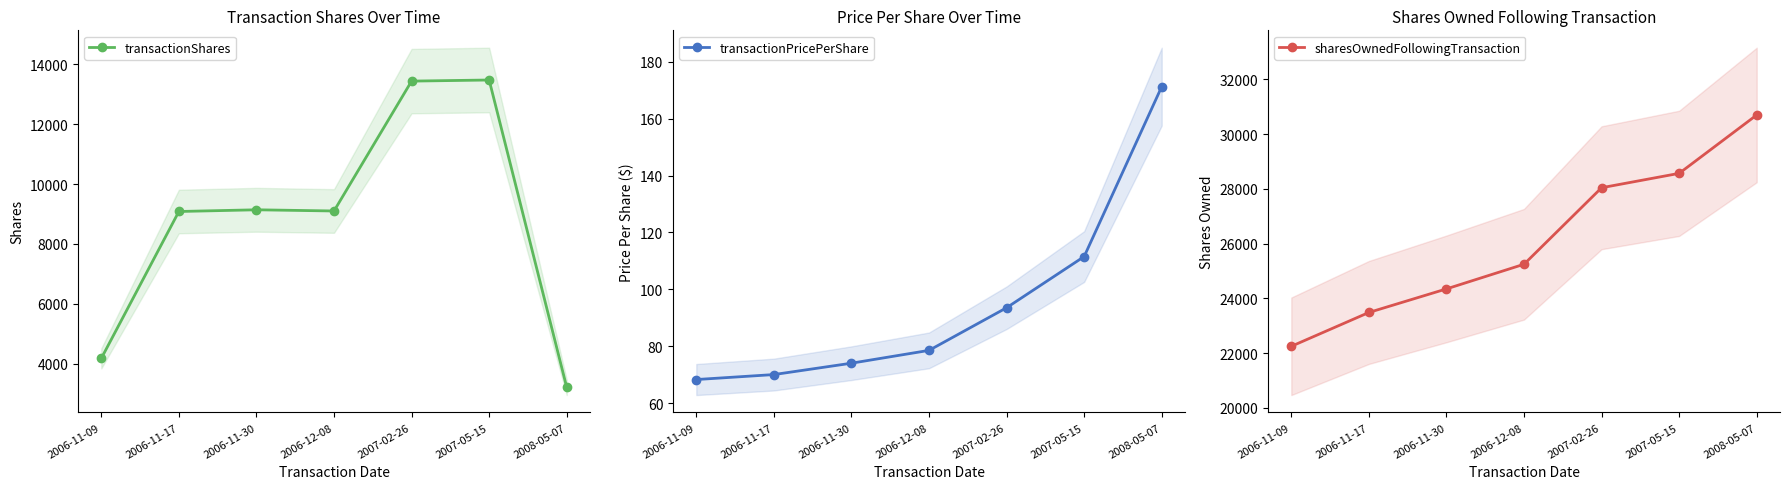

What is the average value of the transactionPricePerShare series?

95.3